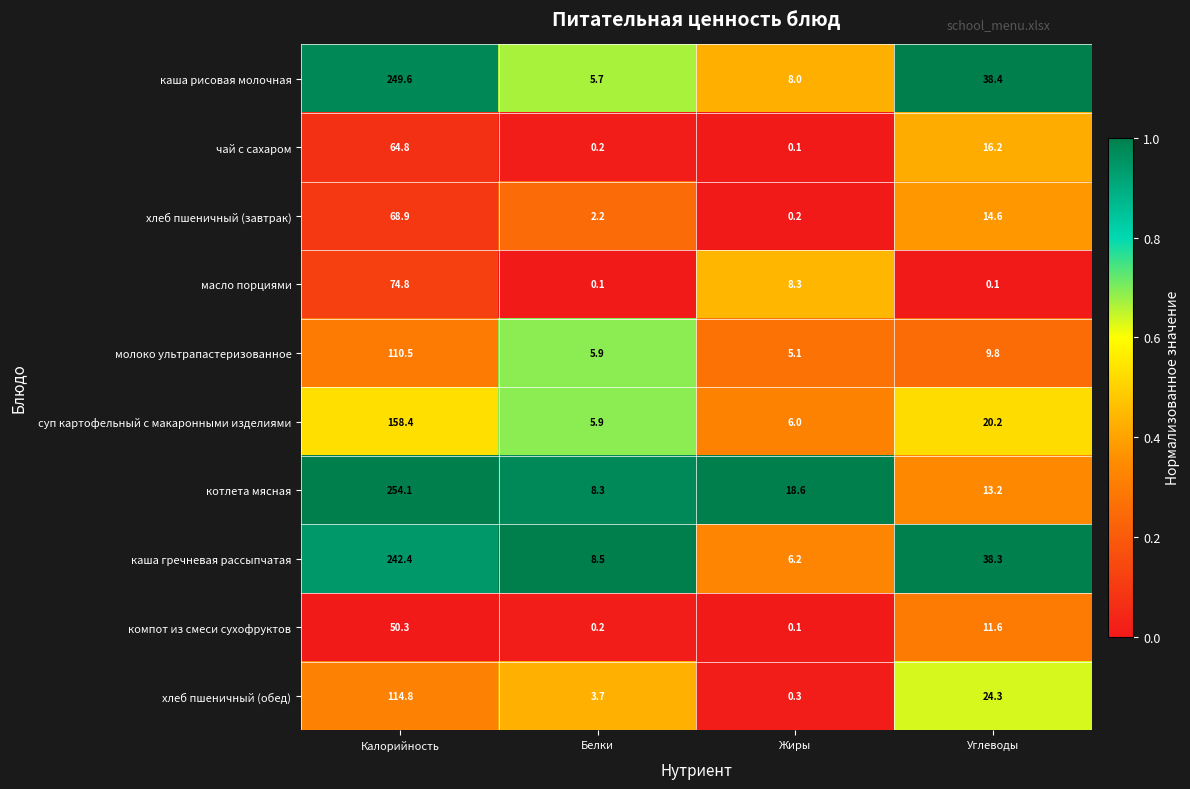

Which series has the largest total across all categories?

каша рисовая молочная